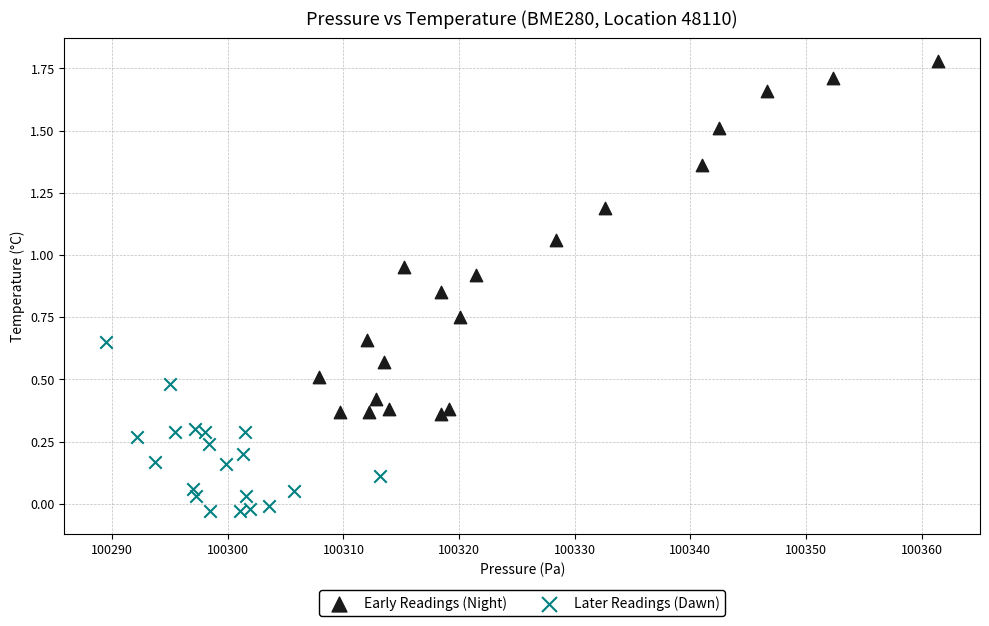

Which series has the largest Y range (max minus min)?

Early Readings (Night)